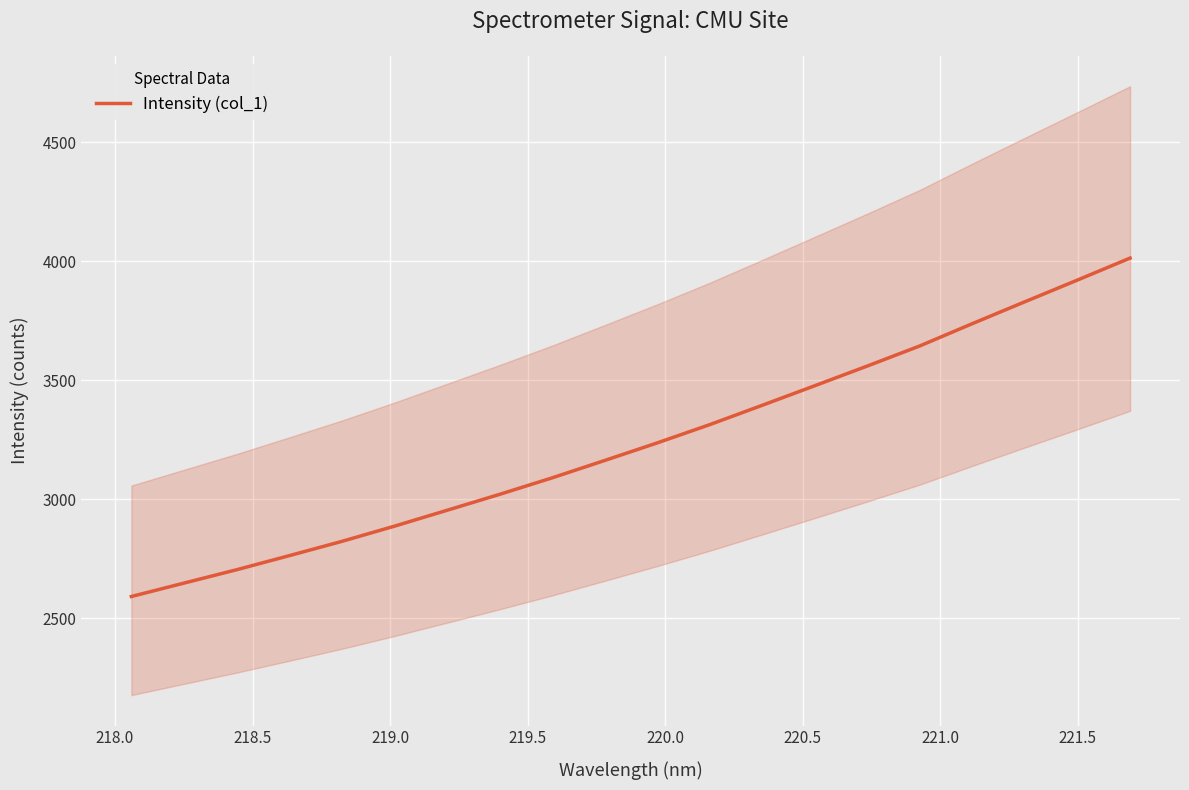

What is the difference between the maximum and minimum values?

1422.4